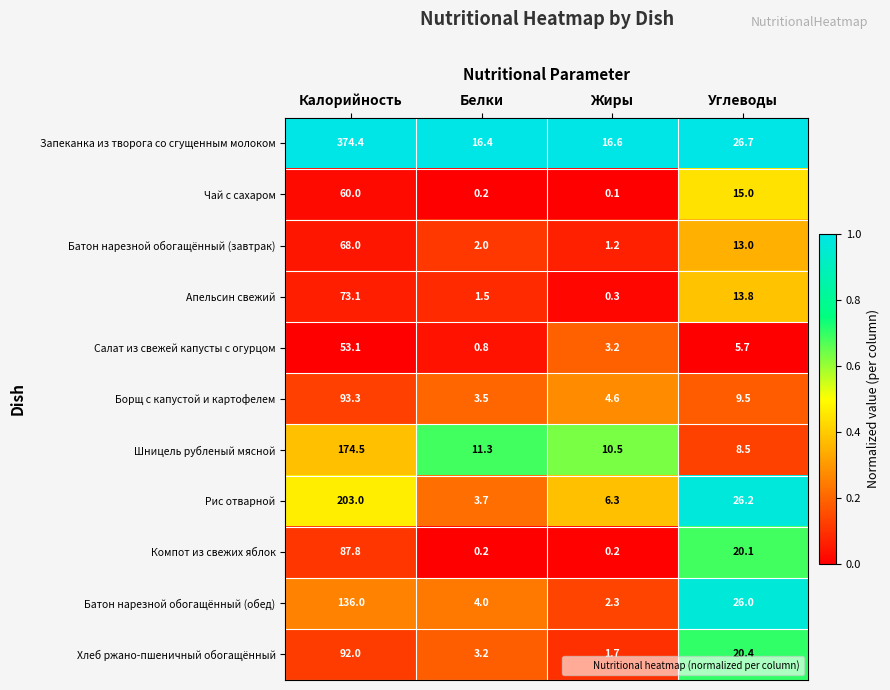

Which label corresponds to the largest value in the chart?

Калорийность